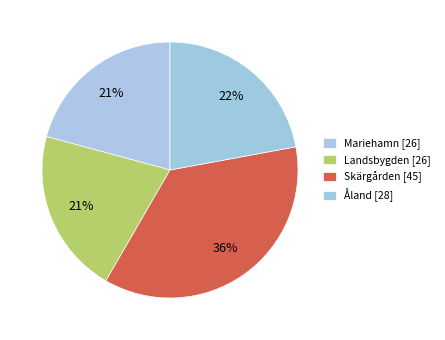

True or false: Åland accounts for 32% of the total.

False